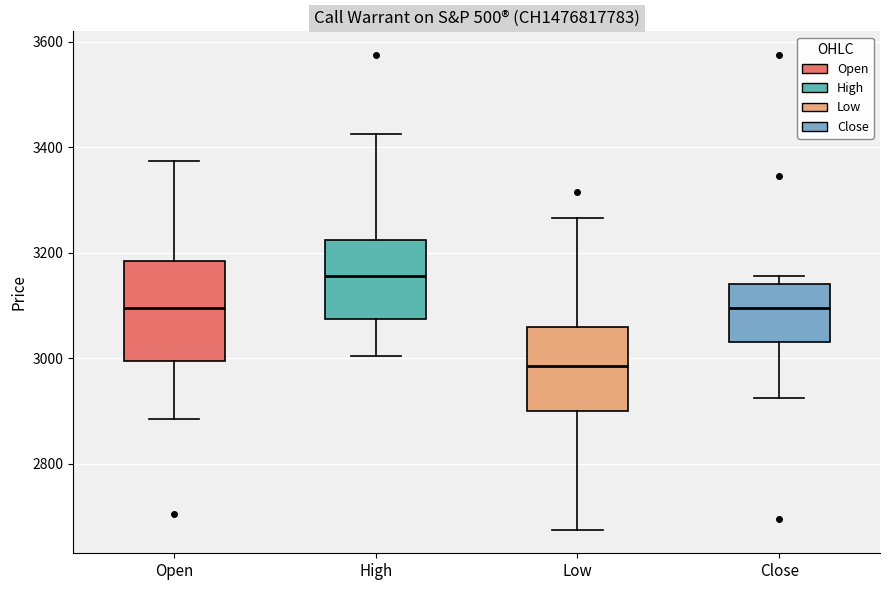

Reading left to right, transcribe this box plot: for each box, give where its median line is, the range the box spans, and where its two whiskers end, as read against the y-axis. The values are not printed on the chart, so give them approximately, as read against the axis.

Open: median 3100, box 3000 to 3180, whiskers 2880 to 3380
High: median 3160, box 3080 to 3220, whiskers 3000 to 3420
Low: median 2980, box 2900 to 3060, whiskers 2680 to 3260
Close: median 3100, box 3040 to 3140, whiskers 2920 to 3160